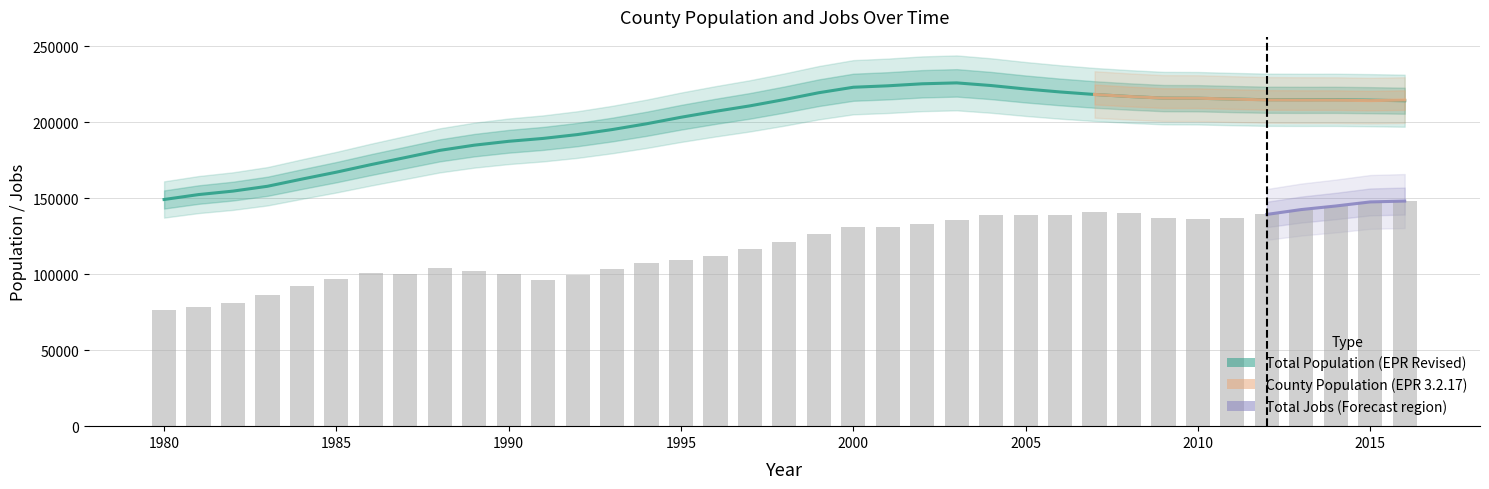

The Total Jobs series shows 148205.0 at 2016. True or false?

True